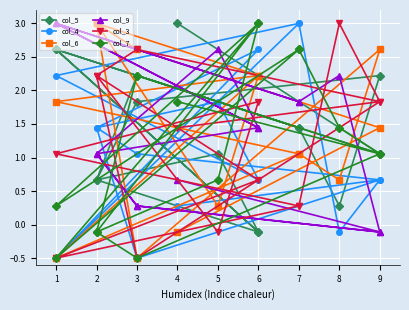

The col_9 series shows 0.4 at 7. True or false?

False